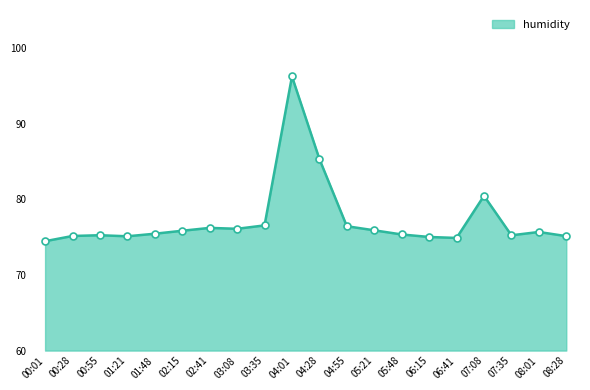

What is the difference between the maximum and minimum values?

21.8